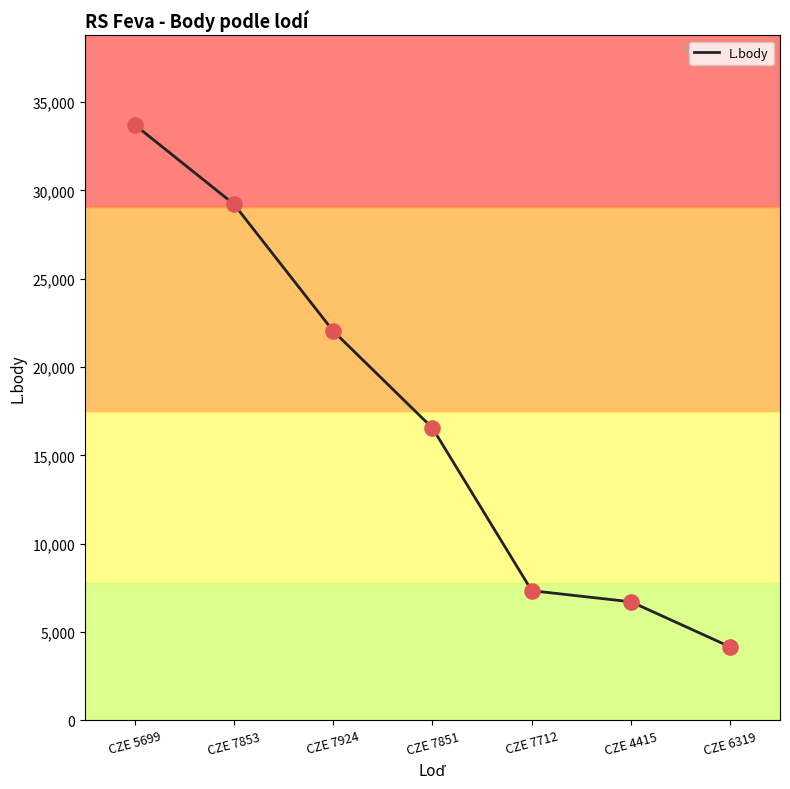

Between CZE 7853 and CZE 7924, which is larger?

CZE 7853